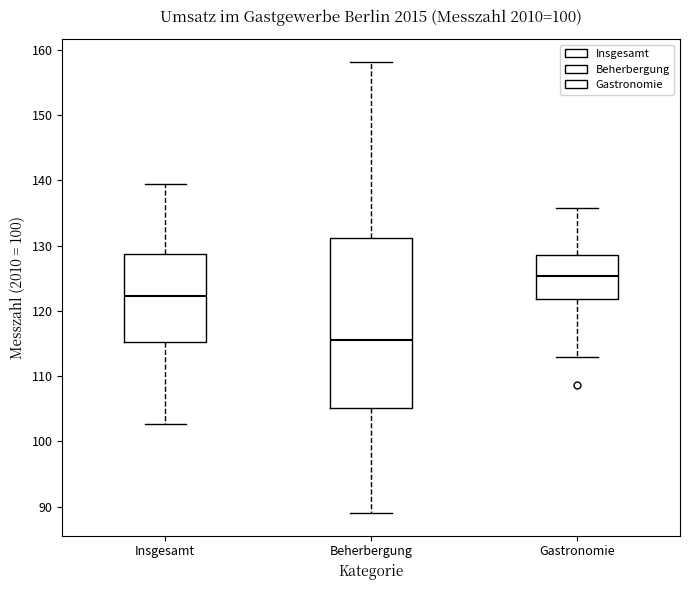

Which box's median line is the highest?

Gastronomie